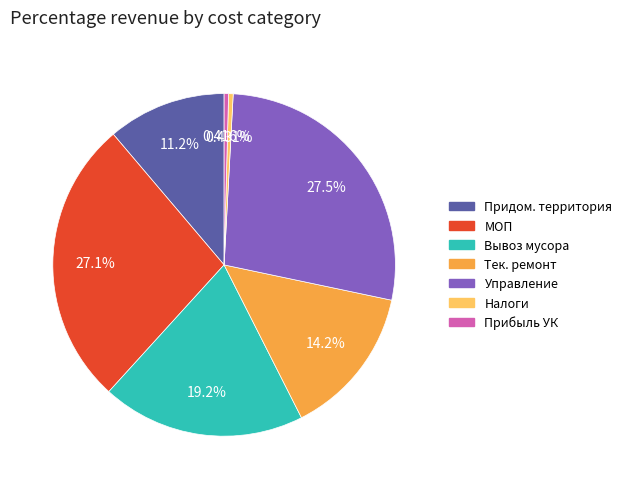

Is there a majority slice in this chart?

No